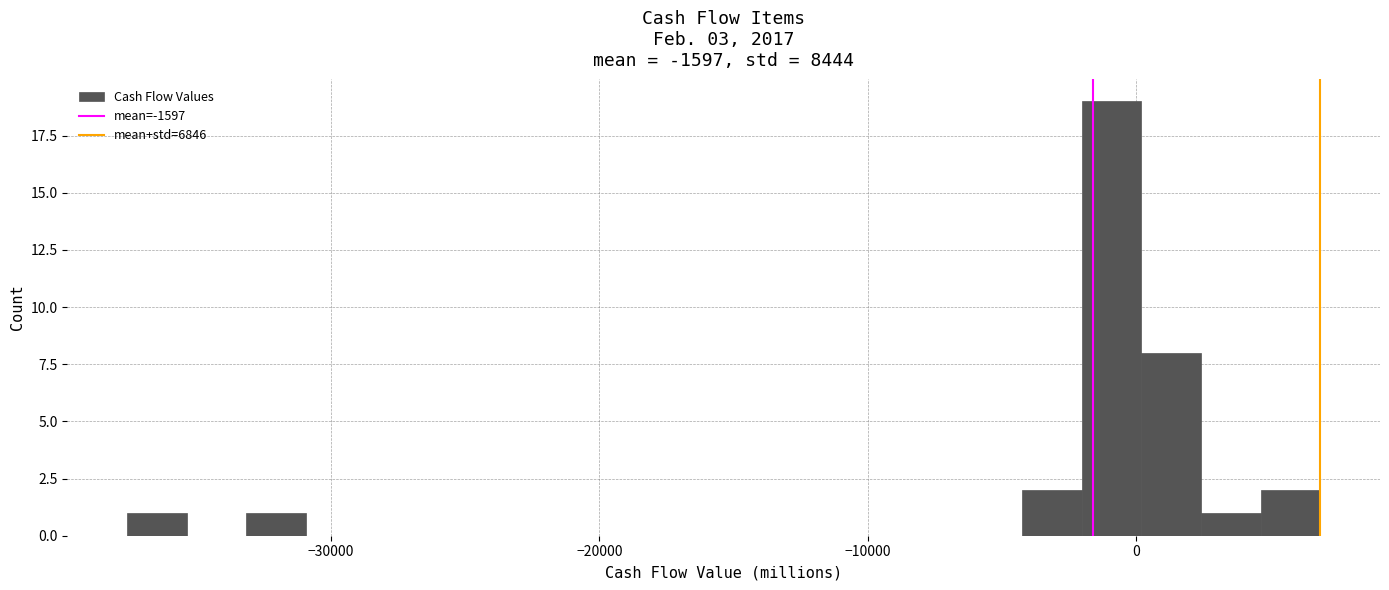

Read against the x-axis, roughly where is the centre of the tallest bar?

-1000